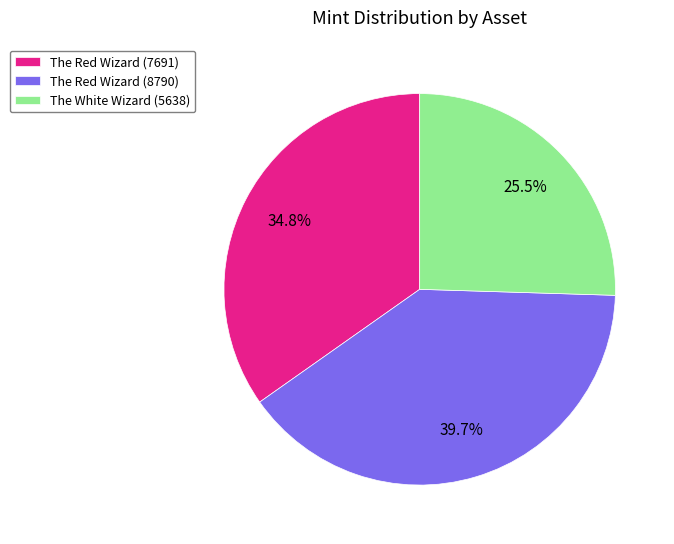

What is the ratio of the value at The White Wizard (5638) to the value at The Red Wizard (8790)?

0.6